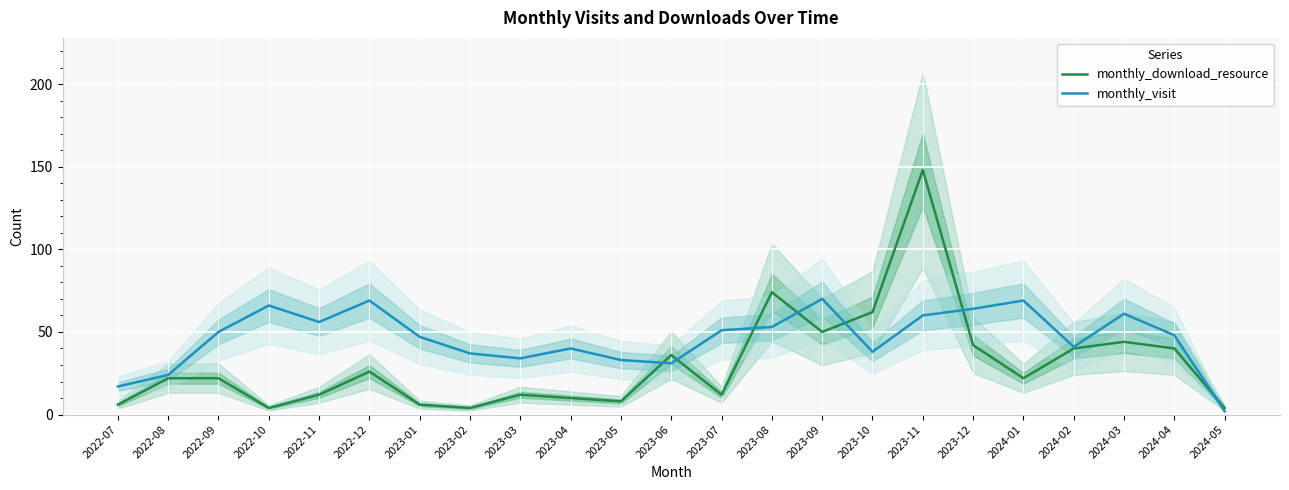

What is the label of the 3rd point from the right?

2024-03